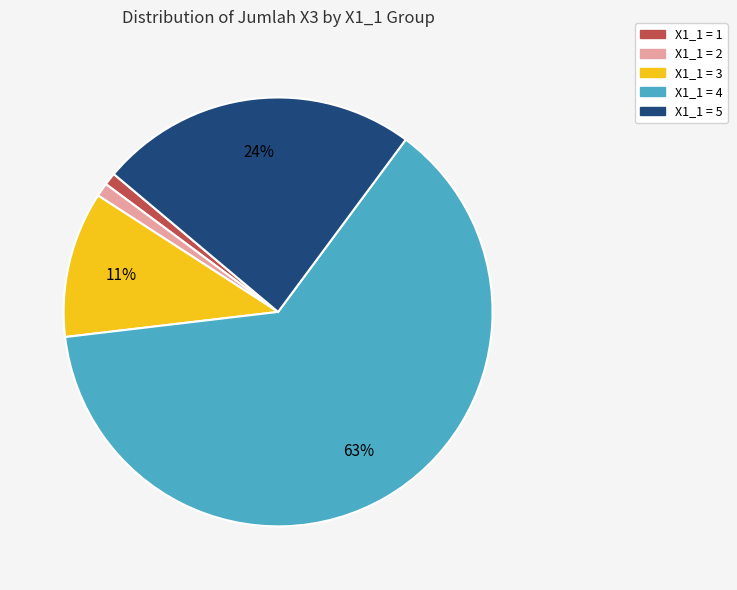

Approximately how many times larger is the value at X1_1 = 5 compared to X1_1 = 4?

0.4